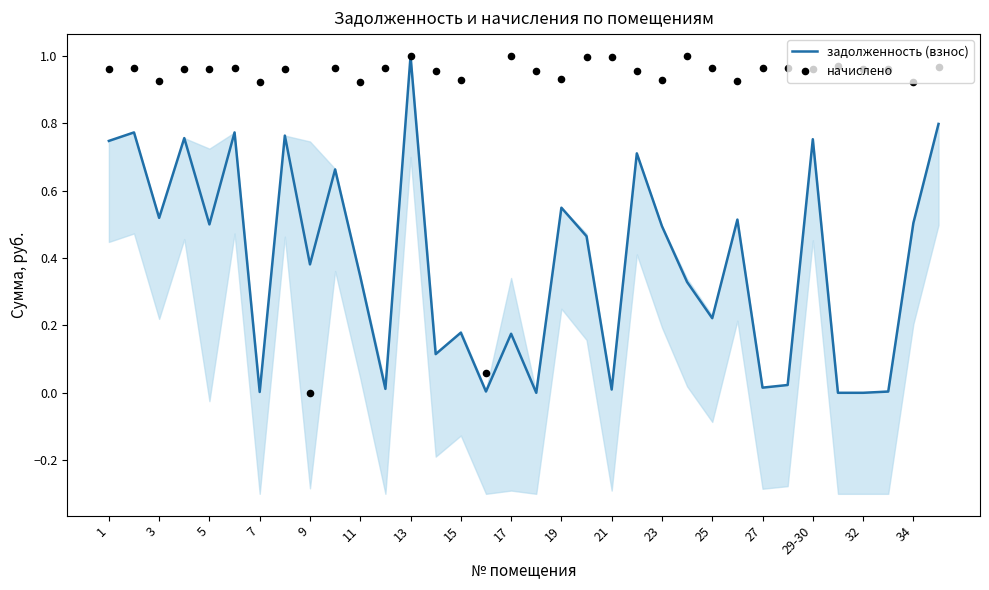

Which series has the widest spread of Y values?

задолженность (взнос)